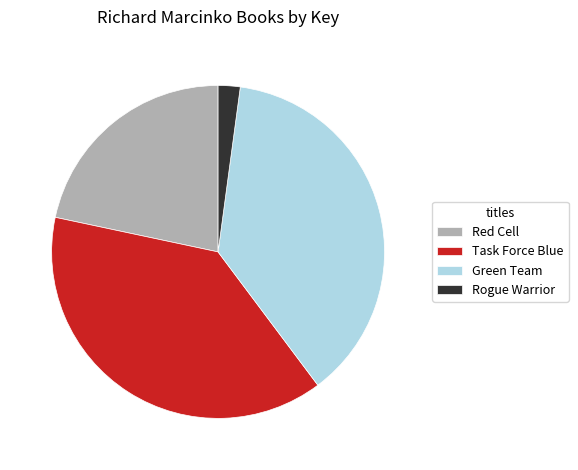

Between Rogue Warrior and Red Cell, which is larger?

Red Cell